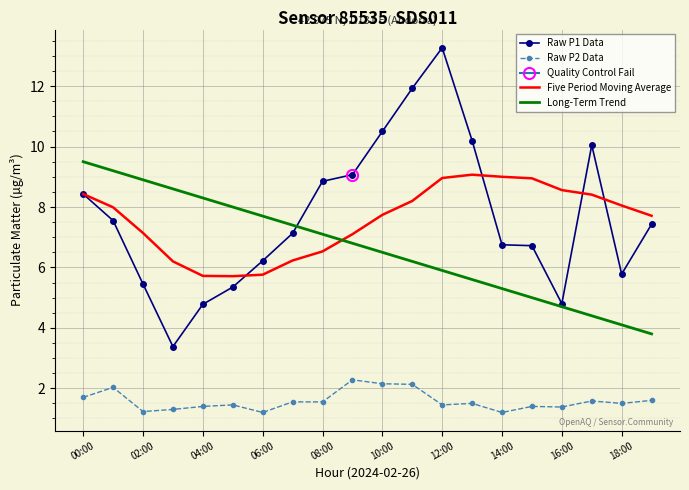

What is the approximate value of Long-Term Trend at 08:00?

7.1